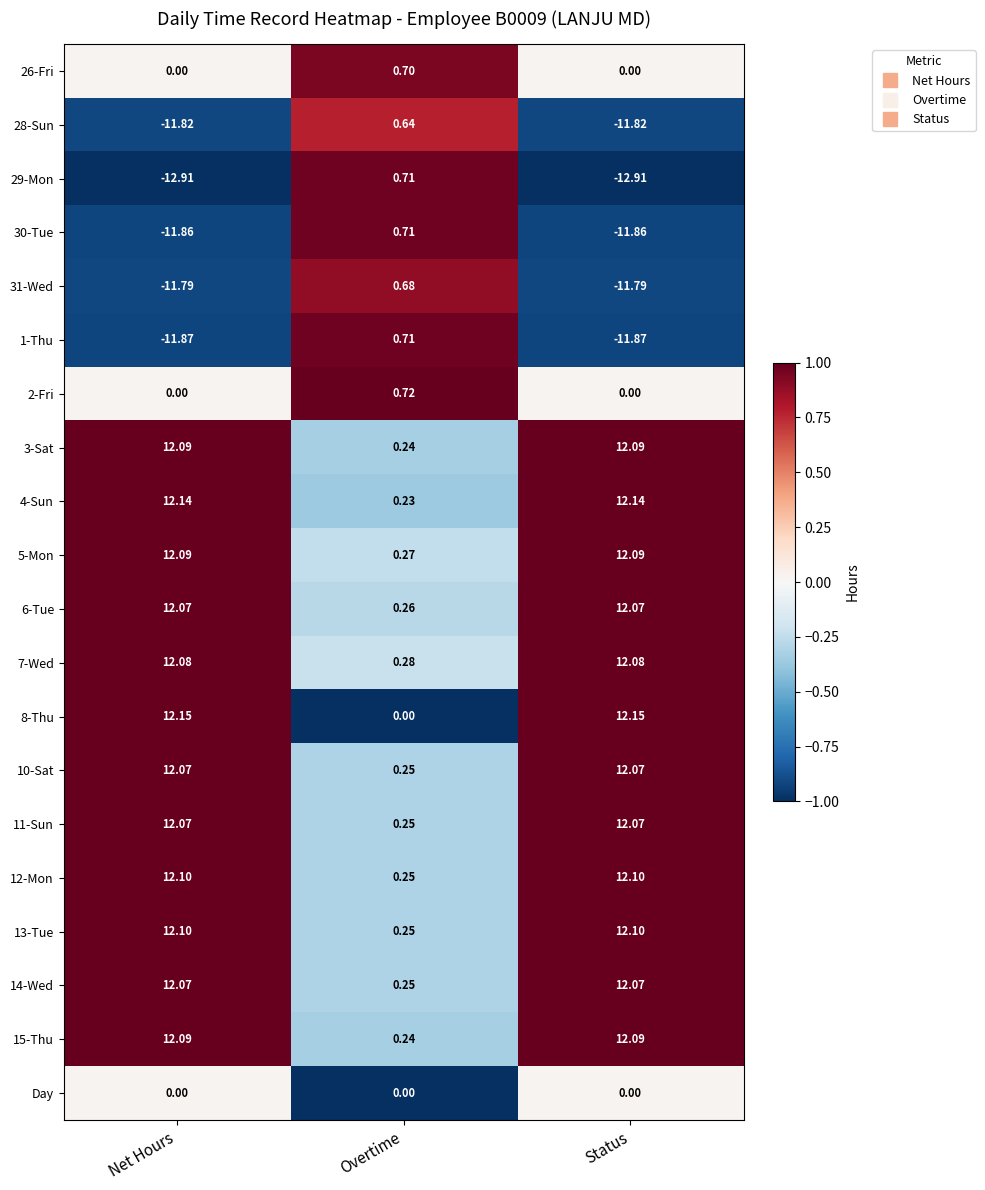

Is the value of 5-Mon at Net Hours greater than the value of 6-Tue at Net Hours?

Yes